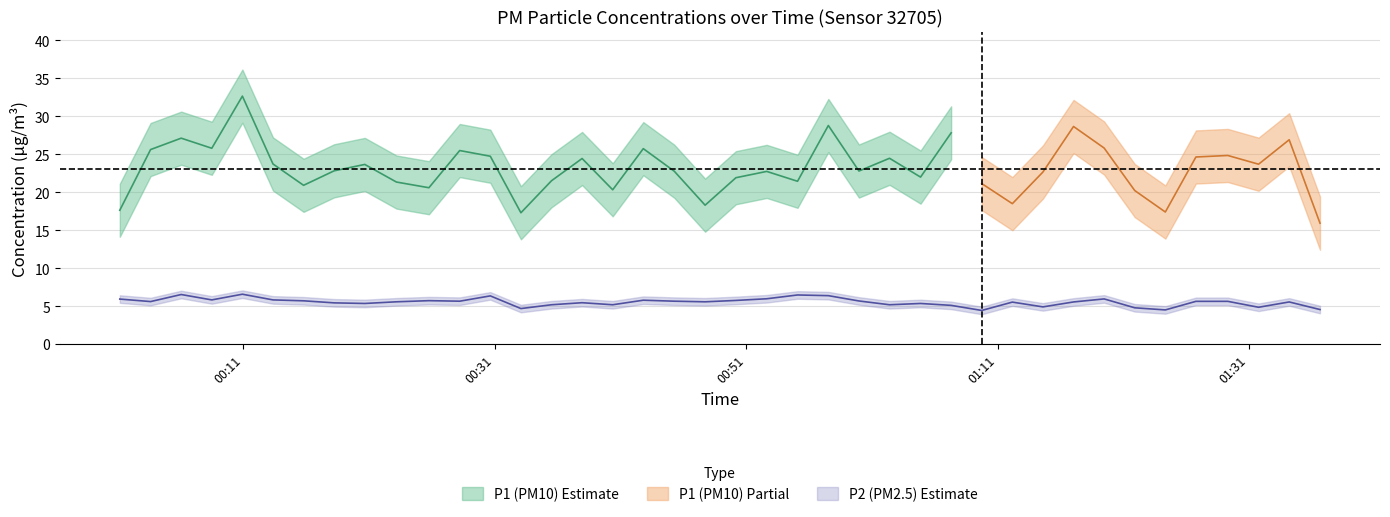

How many data points does each series have?

40